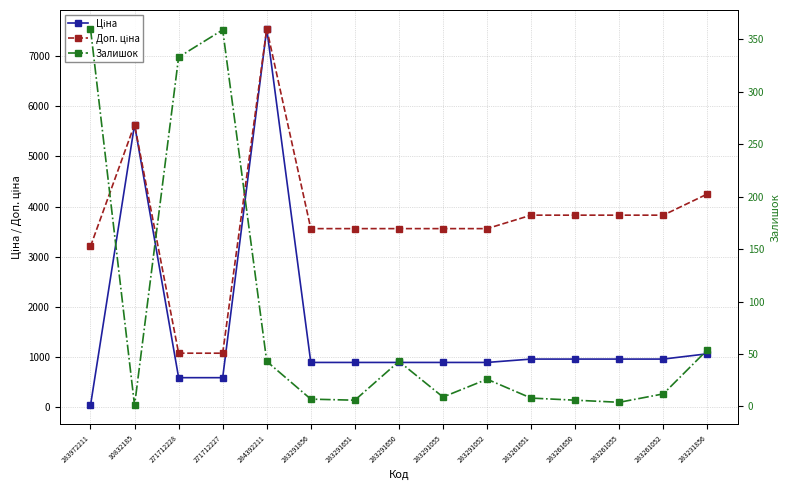

How many values in the Залишок series exceed 12?

7